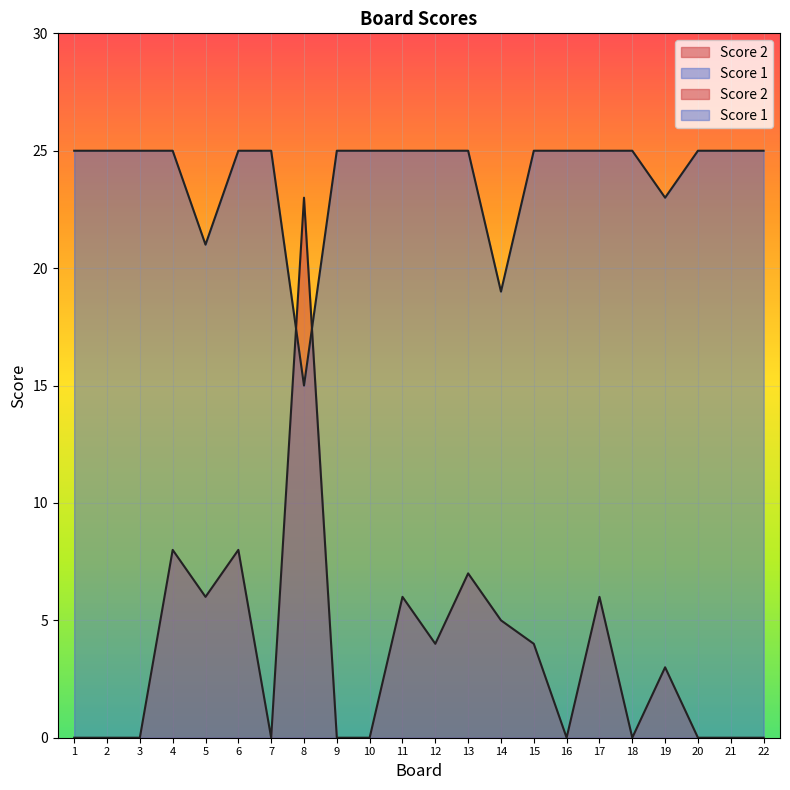

Read the Score 2 value at 13, to the nearest 5.

5